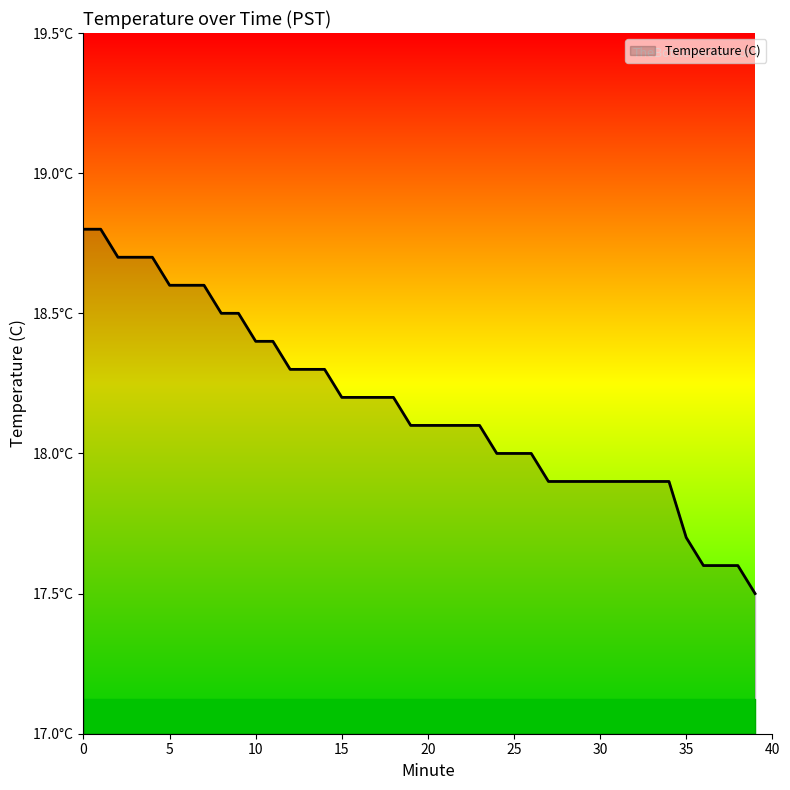

How many lines are shown in the chart?

1